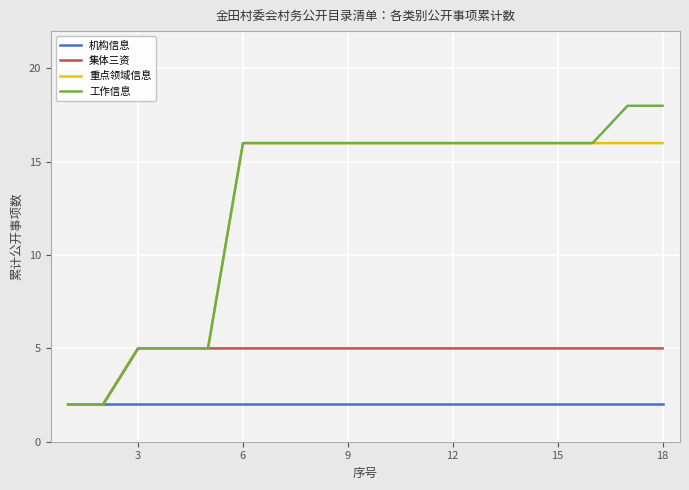

What is the maximum value for 集体三资?

5